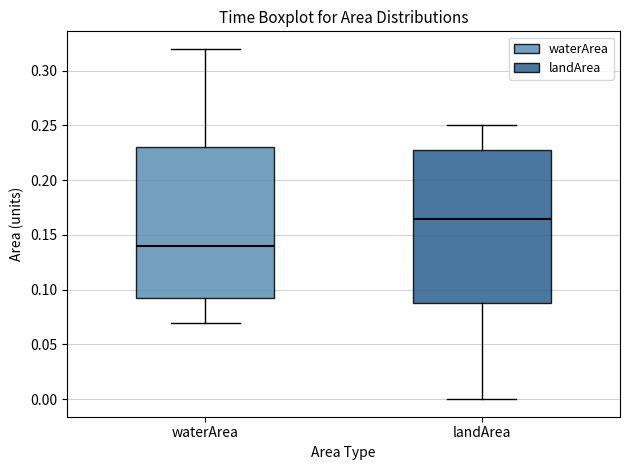

Reading left to right, transcribe this box plot: for each box, give where its median line is, the range the box spans, and where its two whiskers end, as read against the y-axis. The values are not printed on the chart, so give them approximately, as read against the axis.

waterArea: median 0.140, box 0.095 to 0.230, whiskers 0.070 to 0.320
landArea: median 0.165, box 0.090 to 0.230, whiskers 0.000 to 0.250